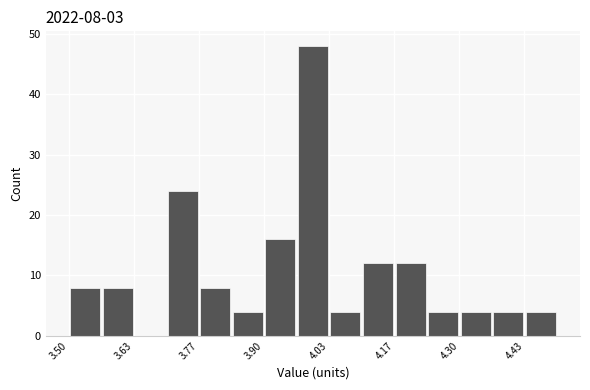

Read against the x-axis, roughly where is the centre of the tallest bar?

4.00